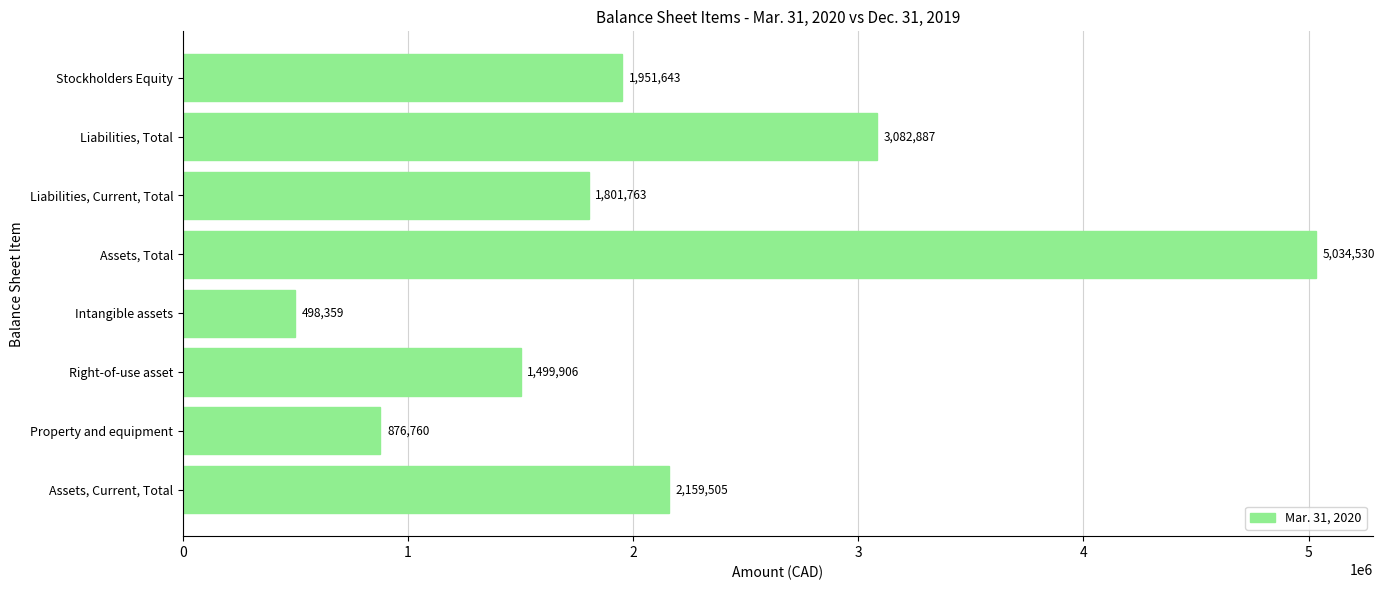

How many bars are there in total?

8